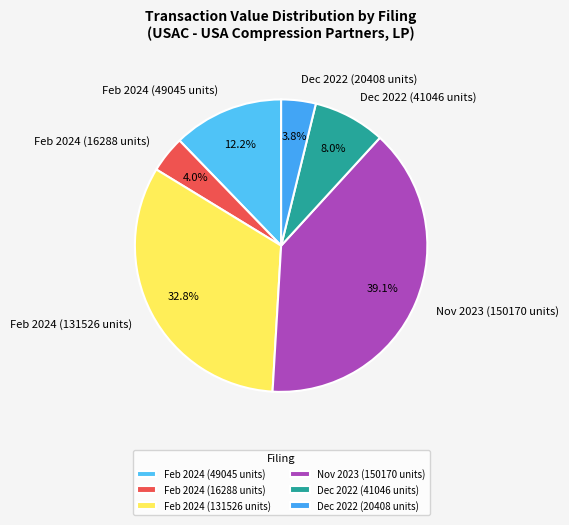

To the nearest percent, what is the average slice percentage?

17%